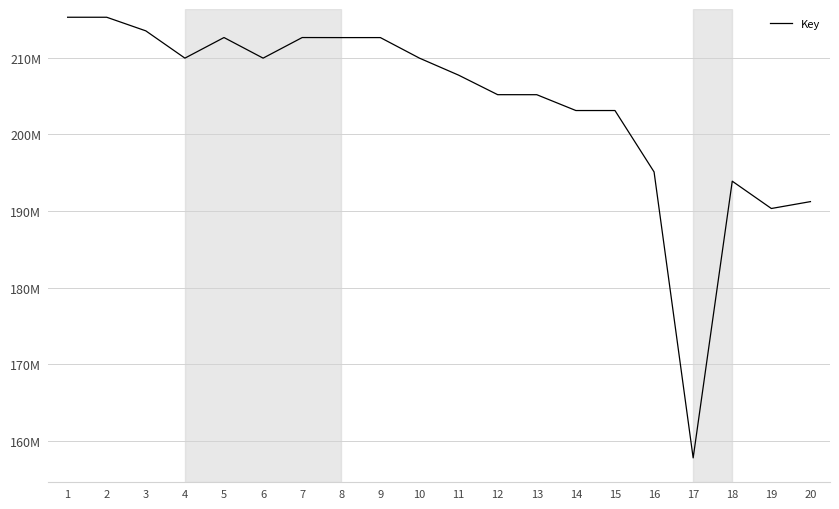

Does the chart display data point markers on the line(s)?

No